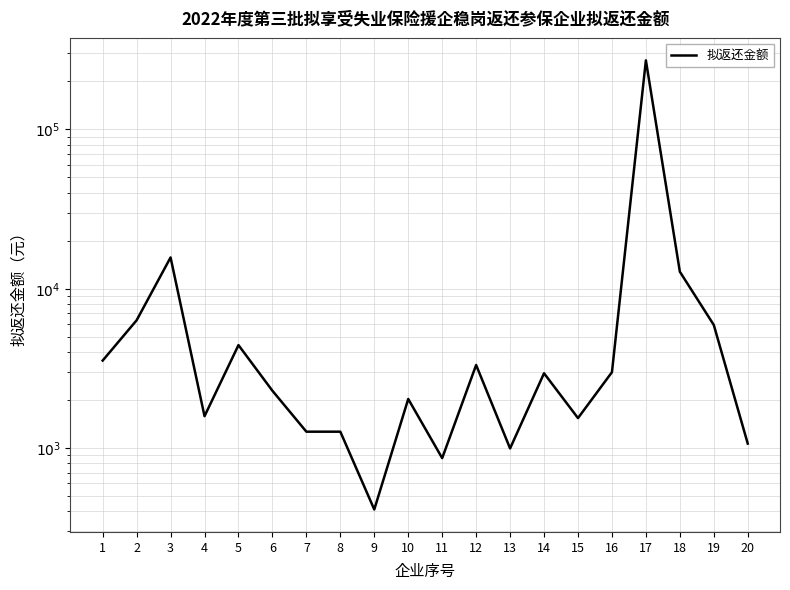

What is the maximum value shown in the chart?

271383.8